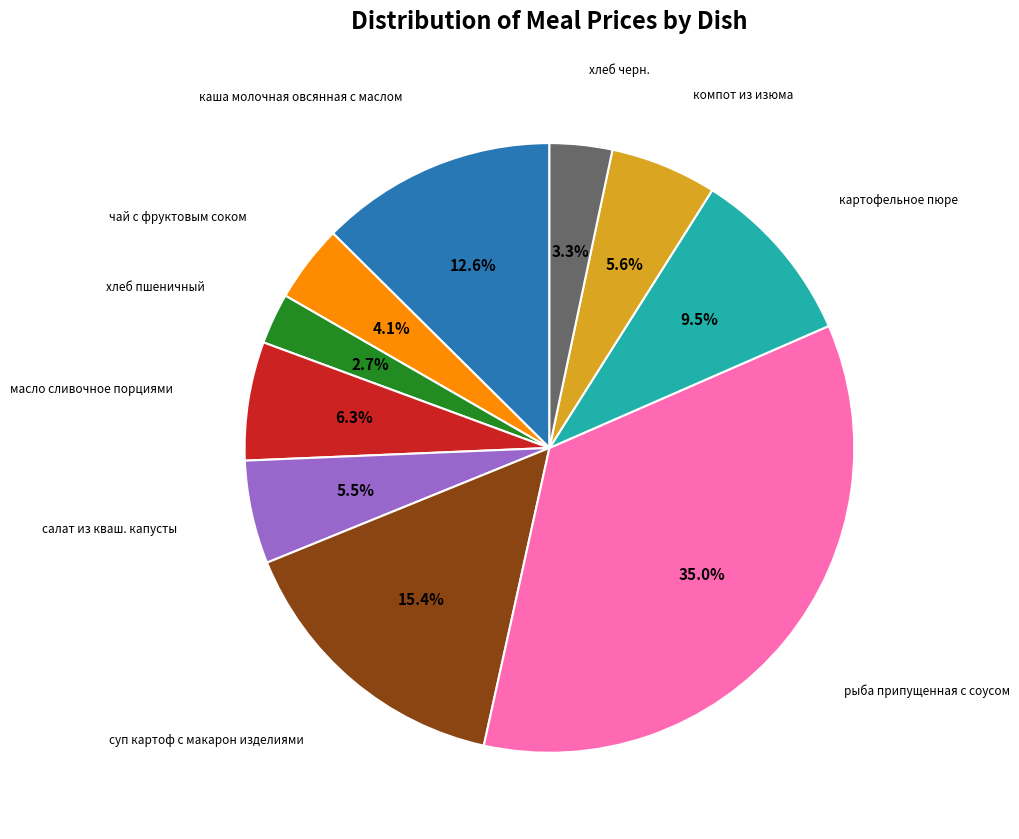

To the nearest percent, what is the average slice percentage?

10%